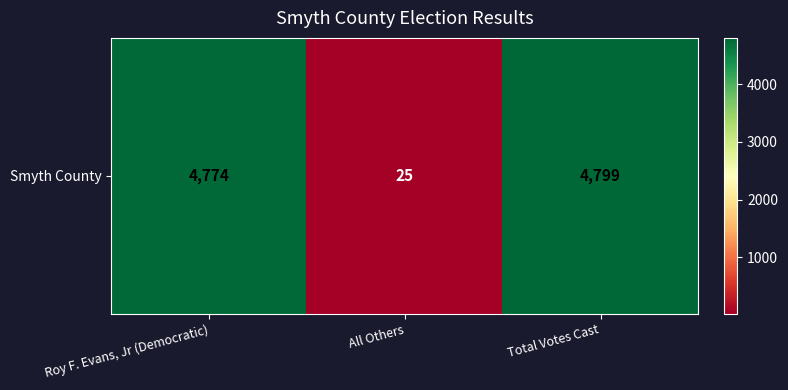

What is the smallest value displayed?

25